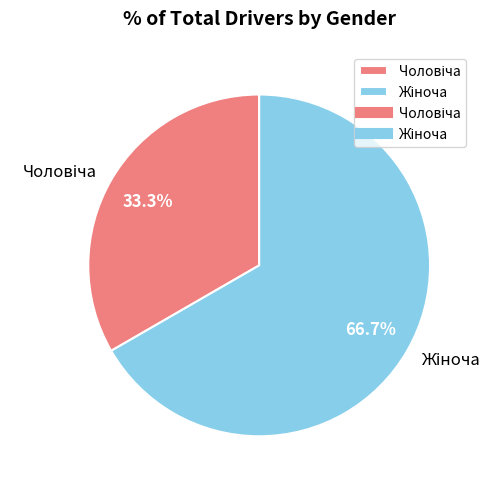

Is there any slice that represents more than half of the pie?

Yes